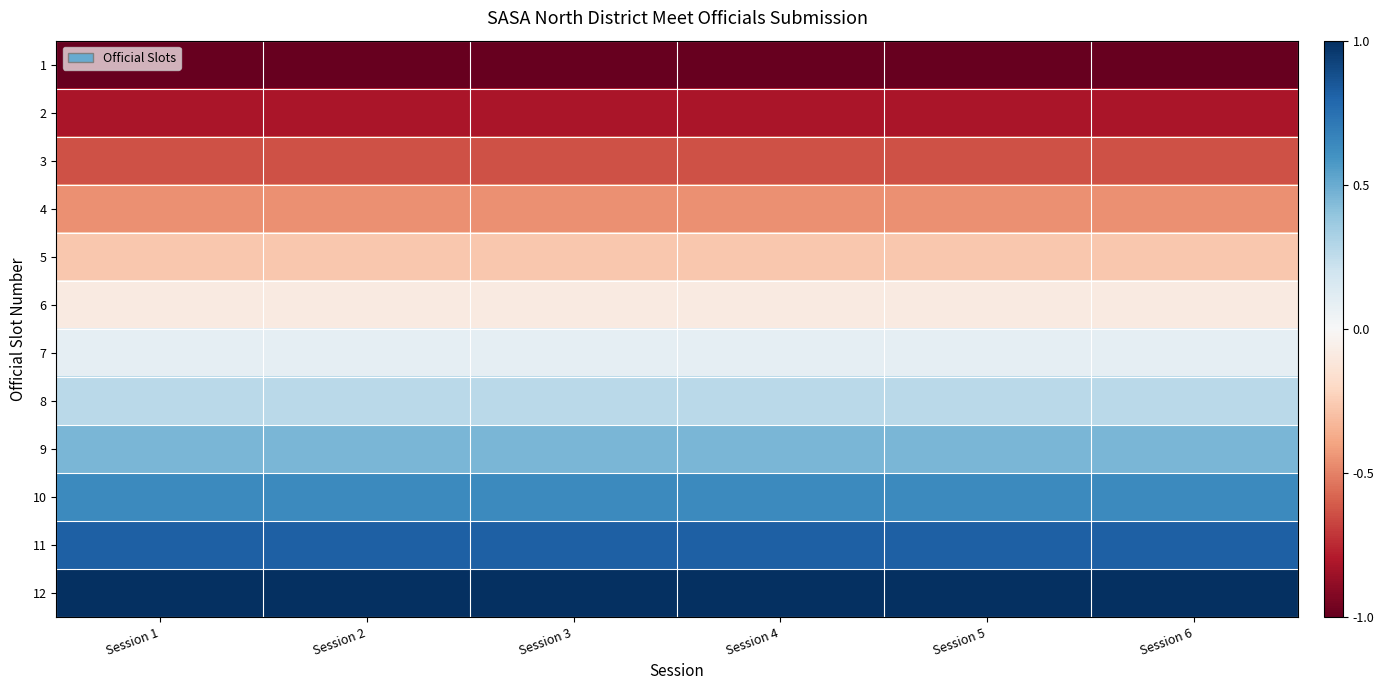

Count the number of data series in this chart.

12